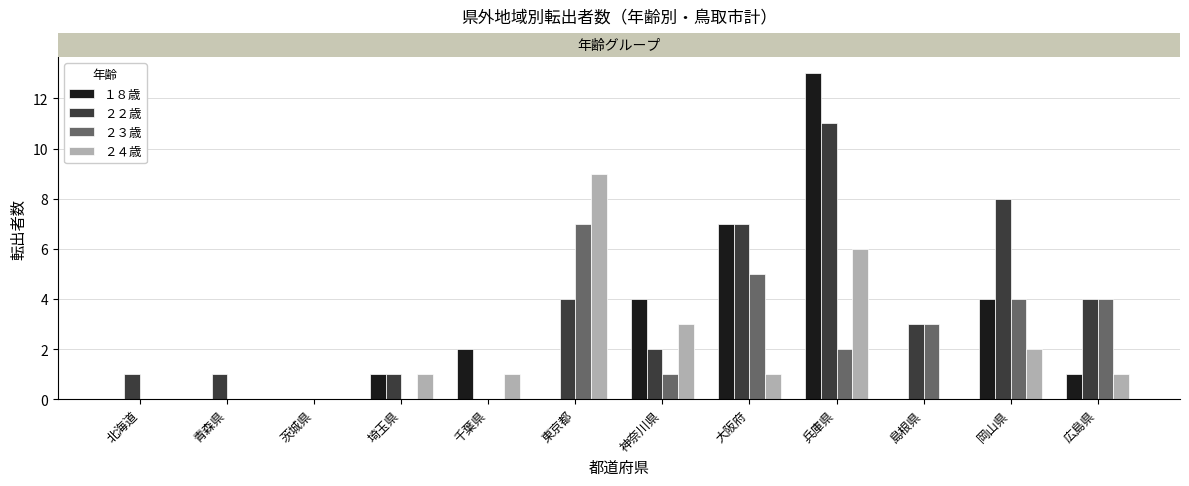

Reading left to right, list all the values displayed in this chart.

１８歳: 北海道=0	青森県=0	茨城県=0	埼玉県=1	千葉県=2	東京都=0	神奈川県=4	大阪府=7	兵庫県=13	島根県=0	岡山県=4	広島県=1
２２歳: 北海道=1	青森県=1	茨城県=0	埼玉県=1	千葉県=0	東京都=4	神奈川県=2	大阪府=7	兵庫県=11	島根県=3	岡山県=8	広島県=4
２３歳: 北海道=0	青森県=0	茨城県=0	埼玉県=0	千葉県=0	東京都=7	神奈川県=1	大阪府=5	兵庫県=2	島根県=3	岡山県=4	広島県=4
２４歳: 北海道=0	青森県=0	茨城県=0	埼玉県=1	千葉県=1	東京都=9	神奈川県=3	大阪府=1	兵庫県=6	島根県=0	岡山県=2	広島県=1